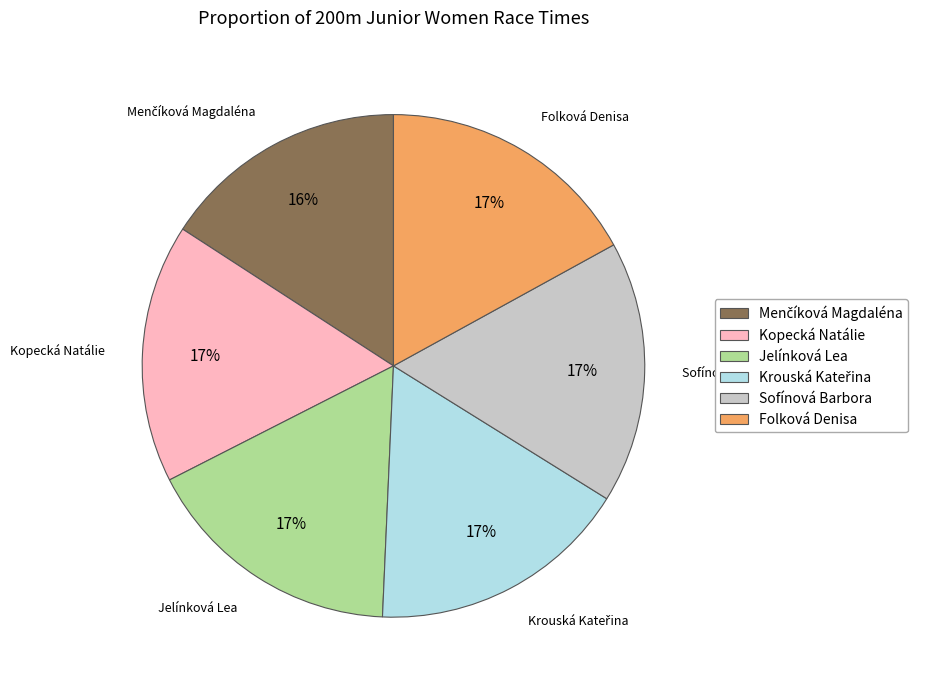

Does Sofínová Barbora represent more than half of the total?

No